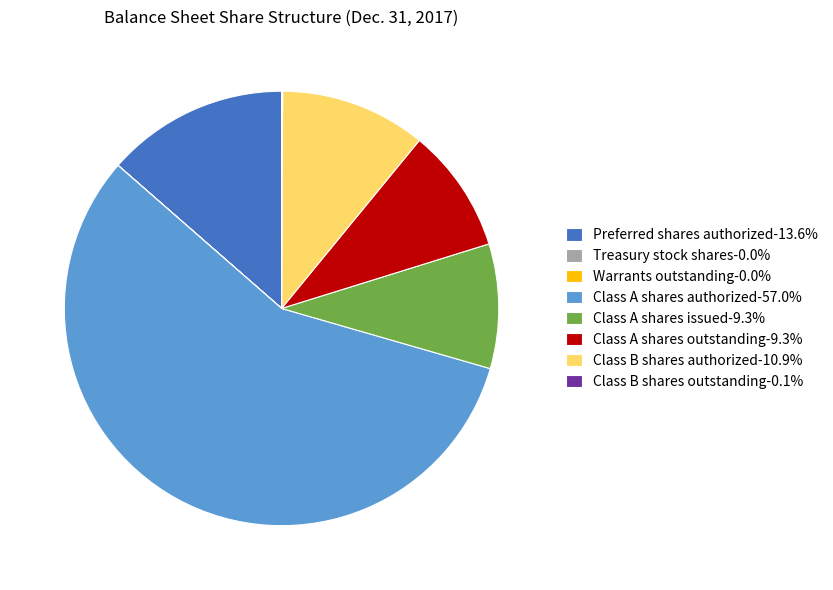

Does any single category account for the majority?

Yes